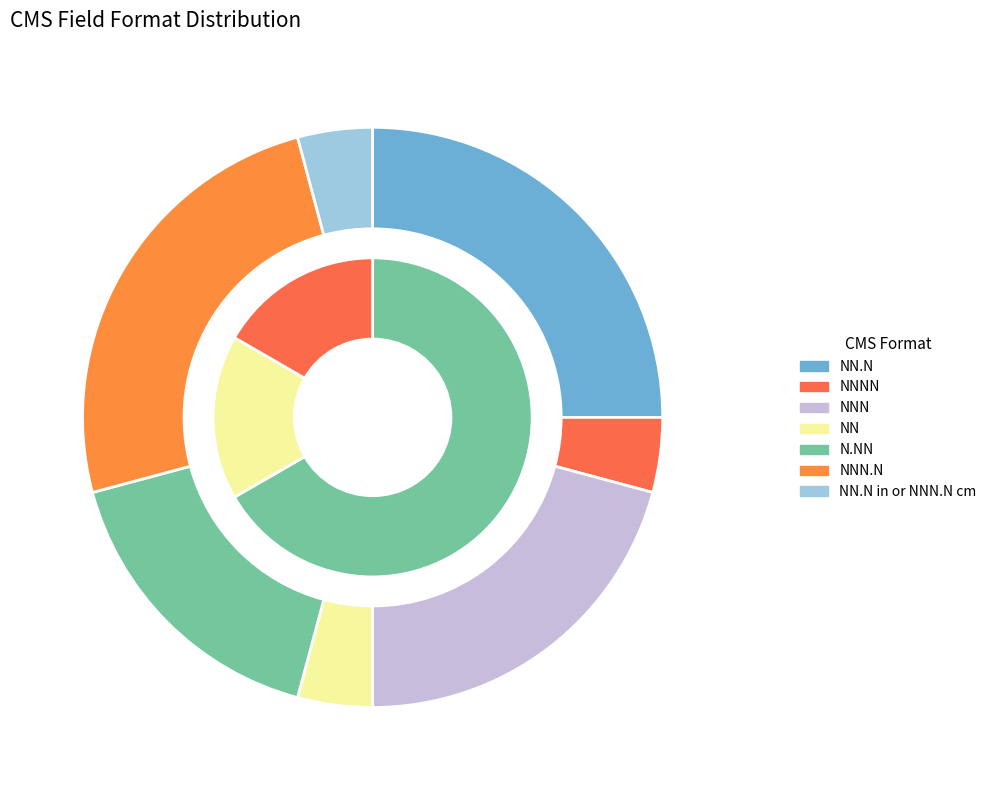

Which category has the biggest portion of the pie?

NN.N